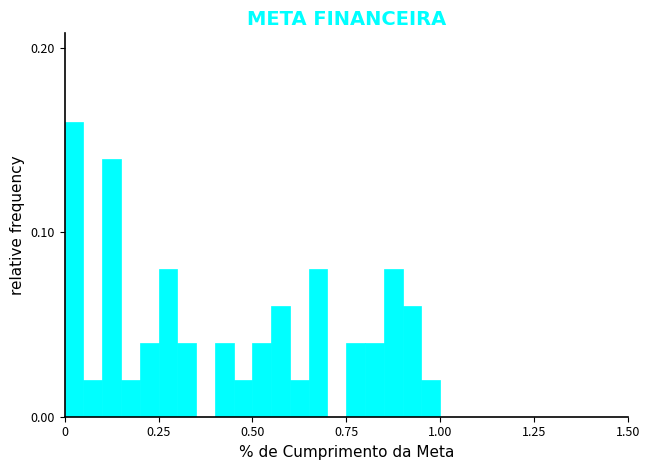

Read against the x-axis, roughly where is the centre of the tallest bar?

0.05